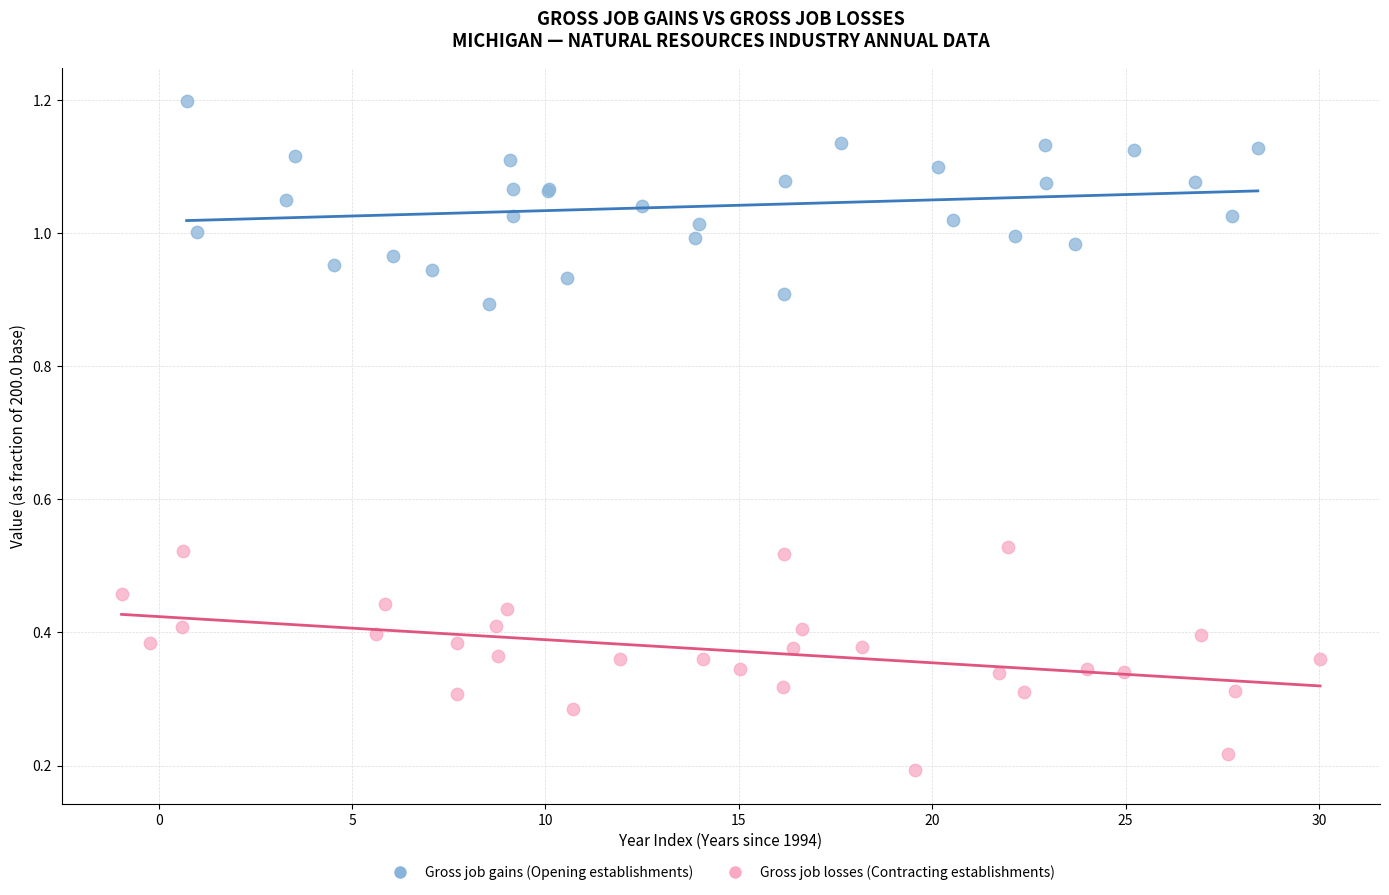

Which series contains the highest Y value?

Gross job gains (Opening establishments)